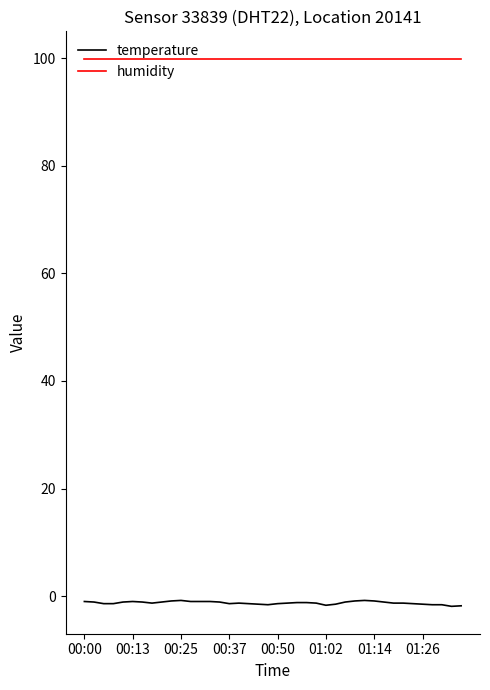

List the series in order of their peak value, highest first.

humidity, temperature